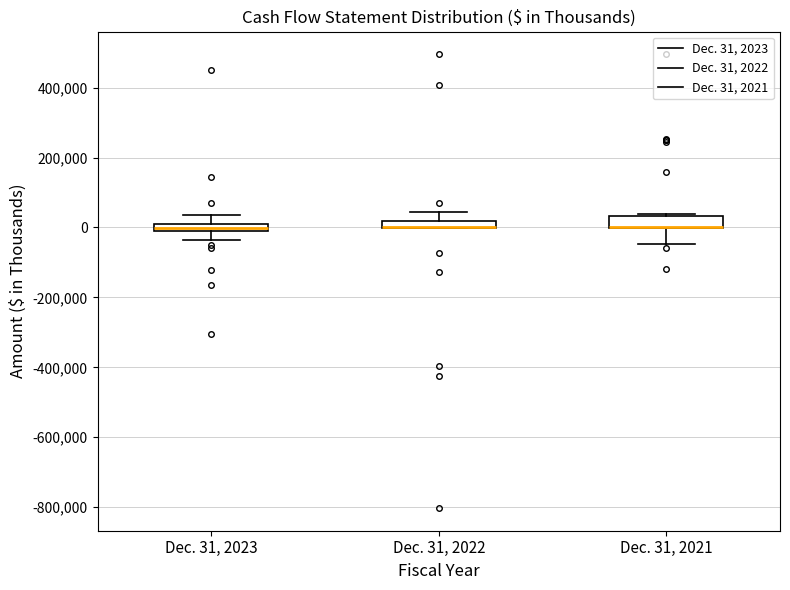

Where is the upper edge of the box for Dec. 31, 2021 on the y-axis? The values are not printed on the chart, so give them approximately, as read against the axis.

40000